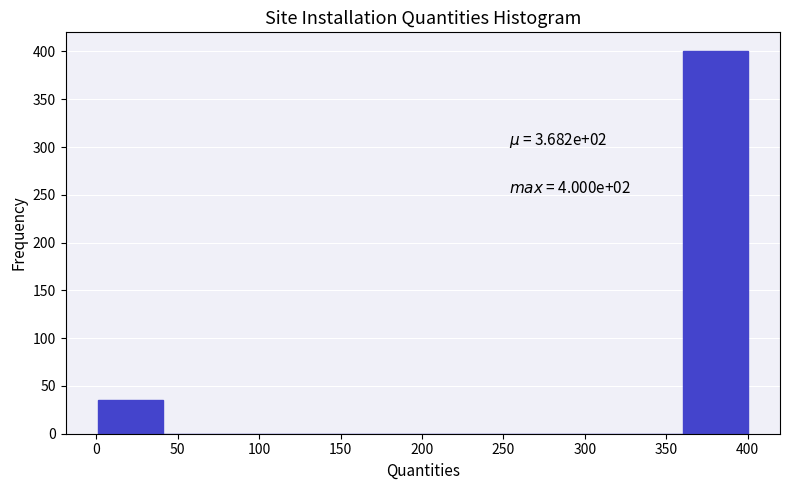

Over which range of the x-axis is the bar tallest?

360 to 400